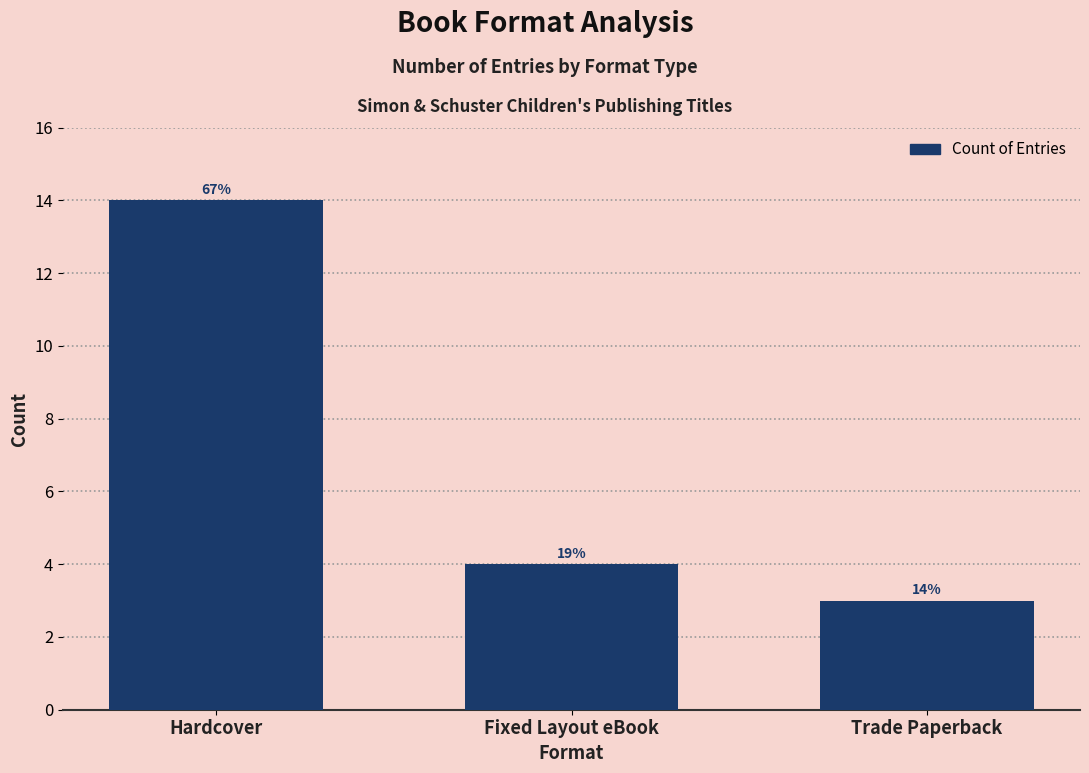

Are the bars horizontal?

No